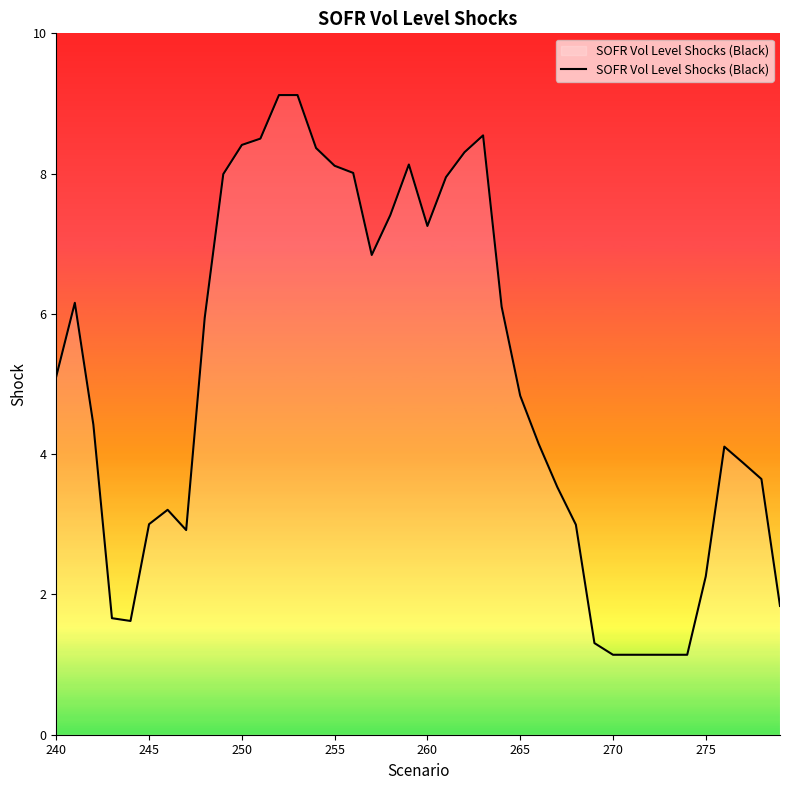

What is the difference between the maximum and minimum values?

8.0